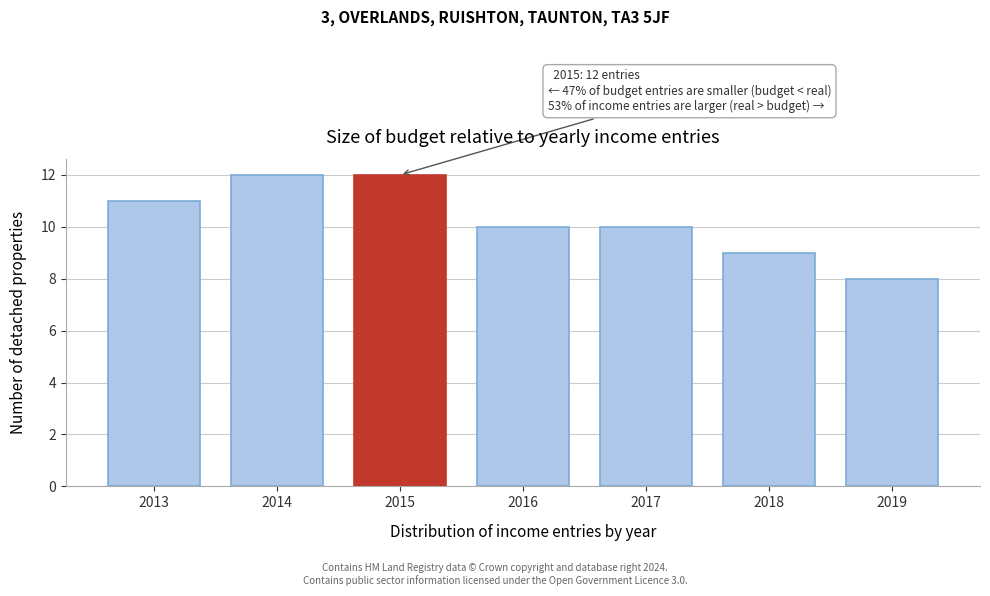

Reading left to right, list all the values displayed in this chart.

2013=11	2014=12	2015=12	2016=10	2017=10	2018=9	2019=8